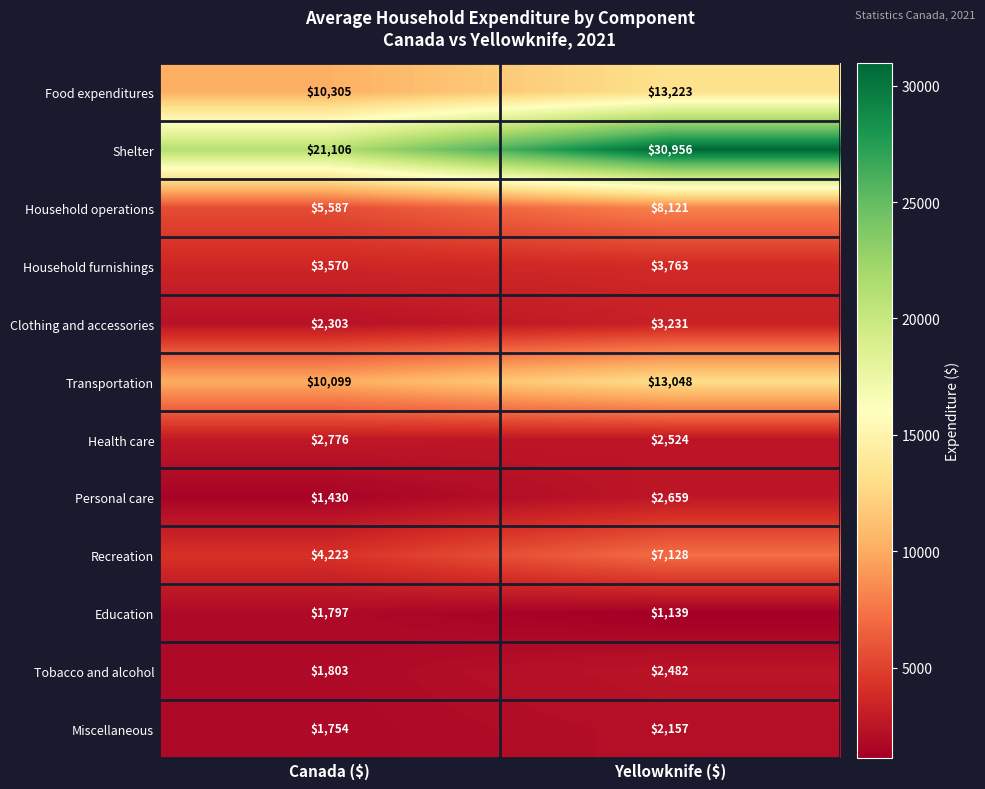

True or false: Clothing and accessories has a value of 3613 at Canada ($).

False